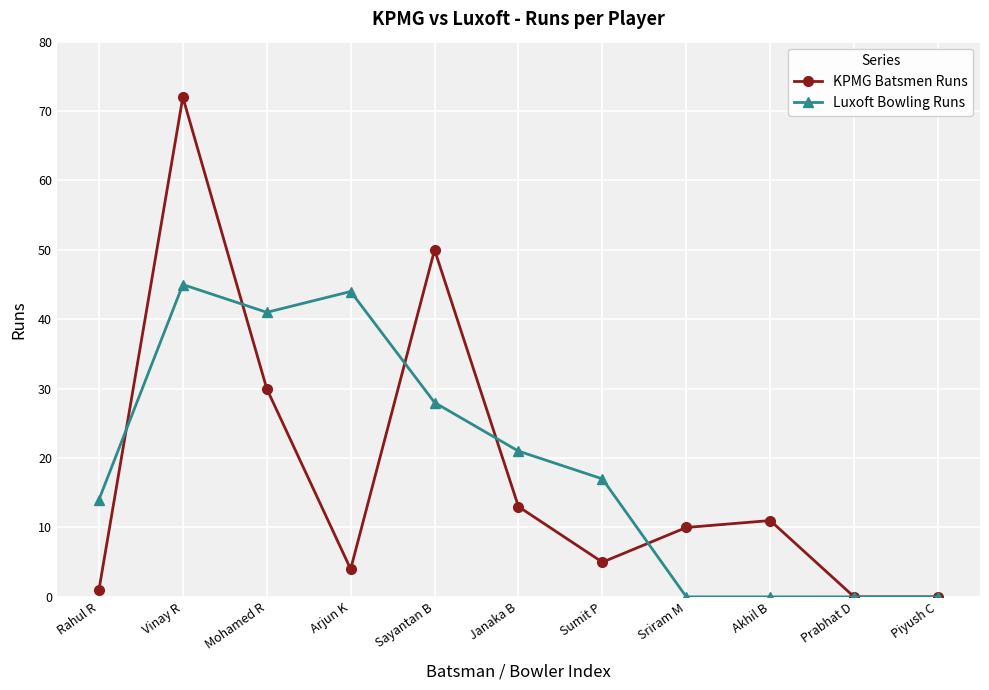

The KPMG Batsmen Runs series shows 4 at Arjun K. True or false?

True